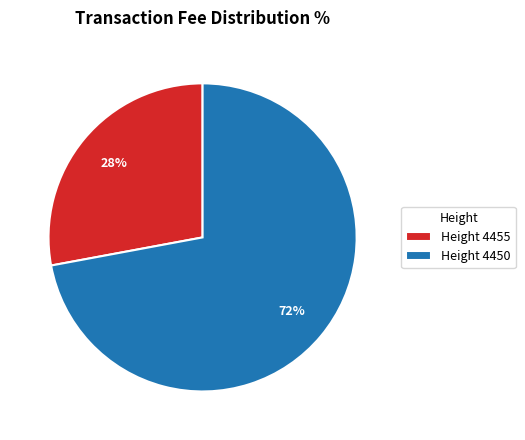

To the nearest percent, what portion does Height 4455 represent?

28%